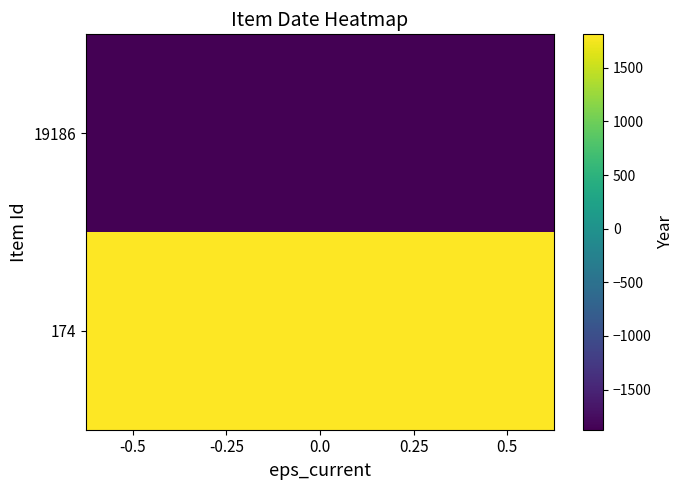

At 0.5, list the series in order from largest to smallest.

174, 19186